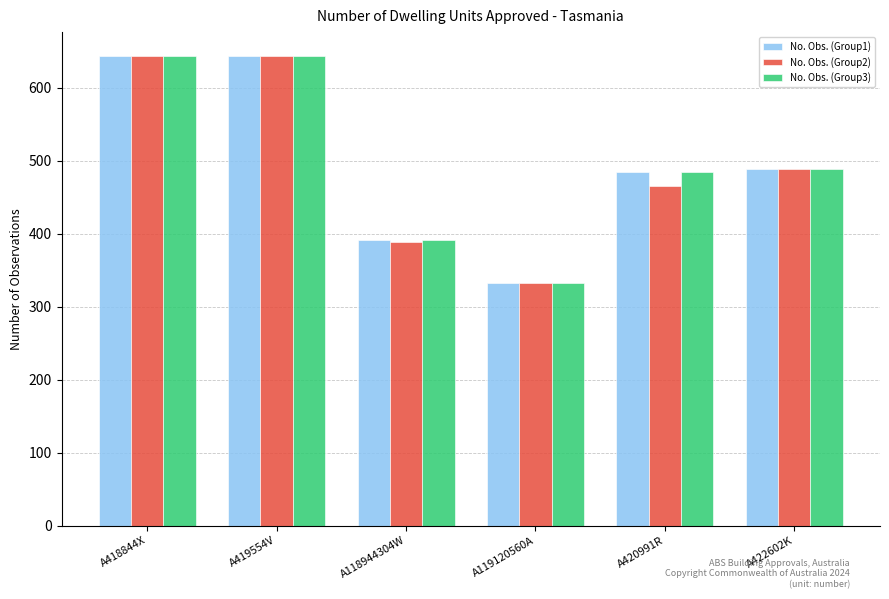

What is the difference between the highest and lowest values at A420991R?

18